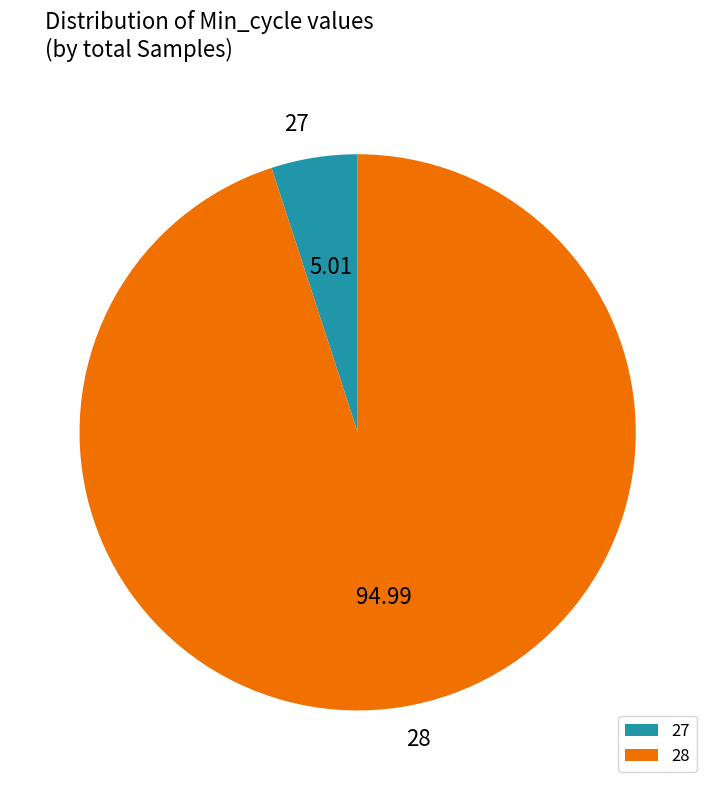

Rank the categories by value from lowest to highest.

27, 28